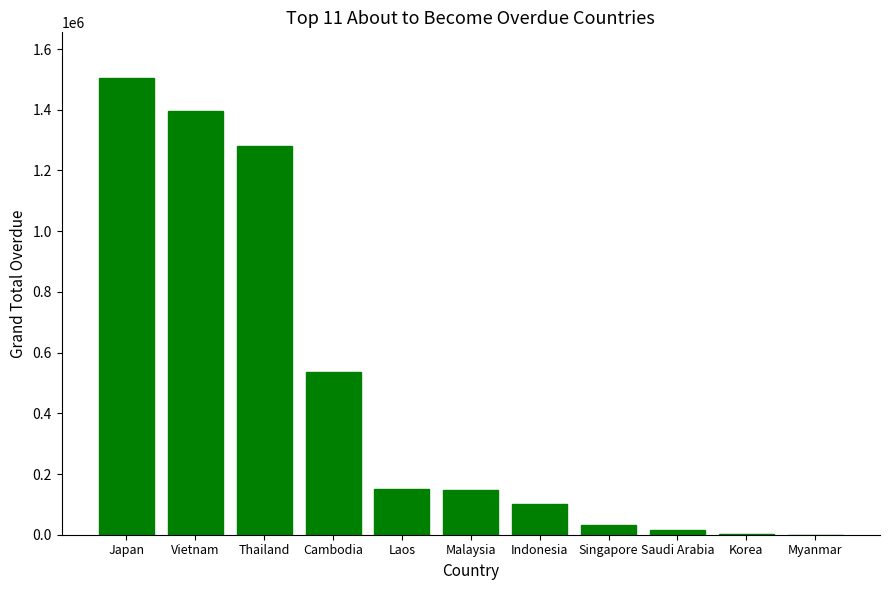

True or false: the data shows 534706.1 at Cambodia.

True